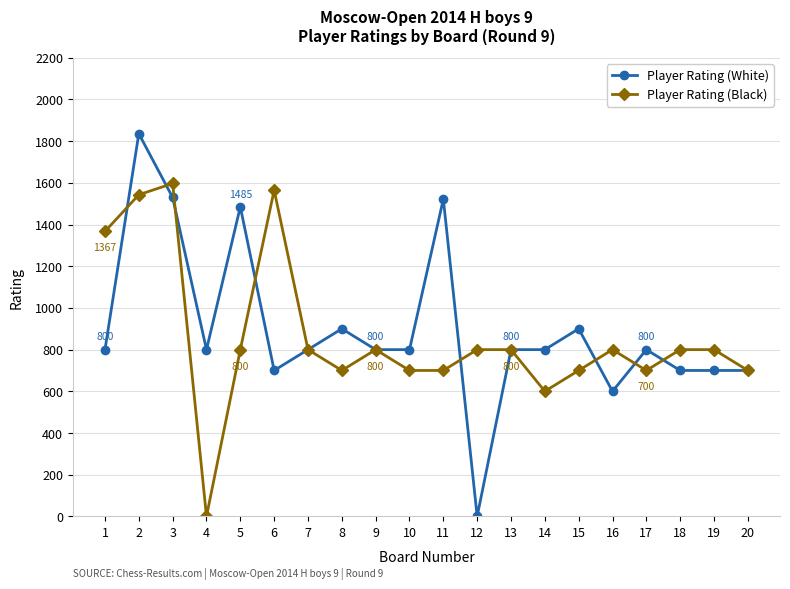

What is the value of the Player Rating (Black) point at the 5th from the left?

800